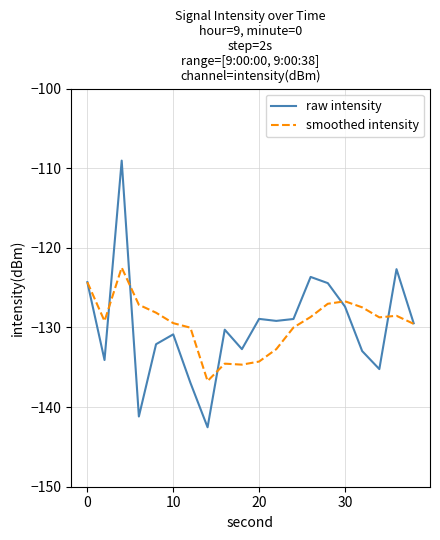

True or false: smoothed intensity and raw intensity cross at least once.

True